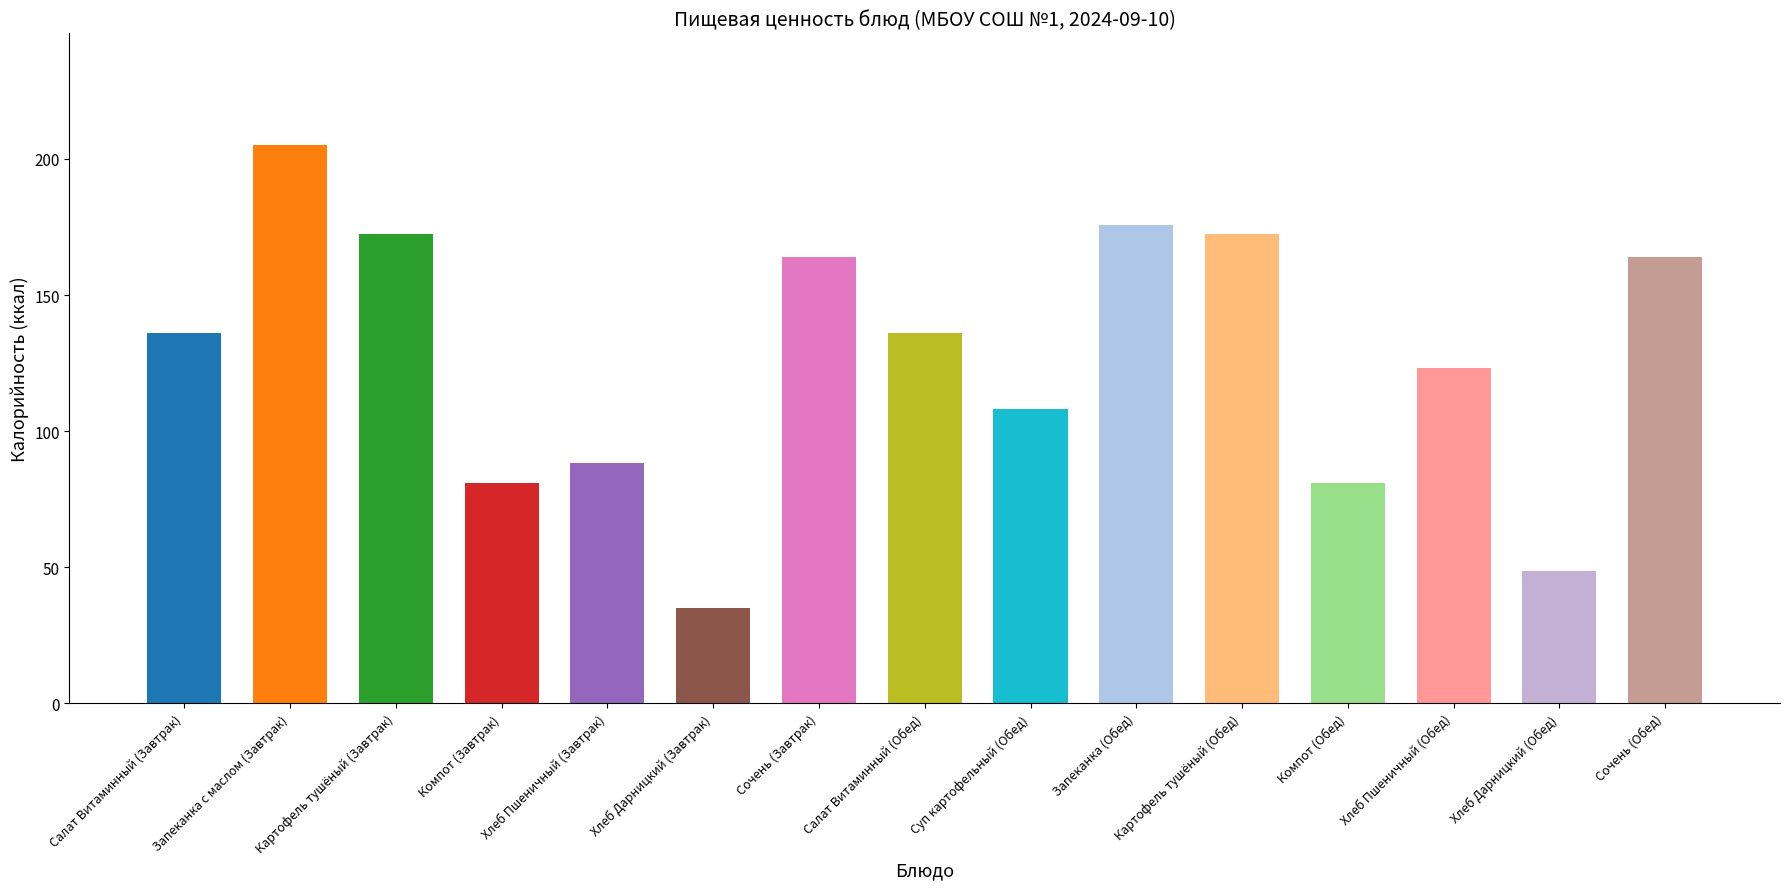

Does the chart contain any negative values?

No